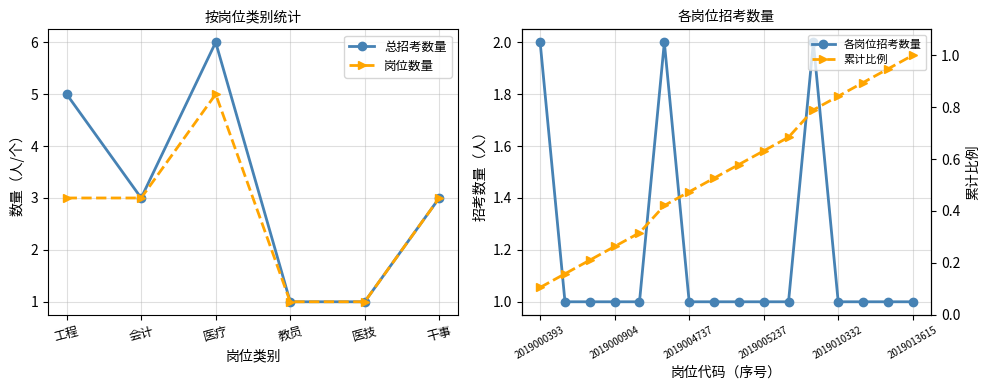

What is the smallest value displayed?

1